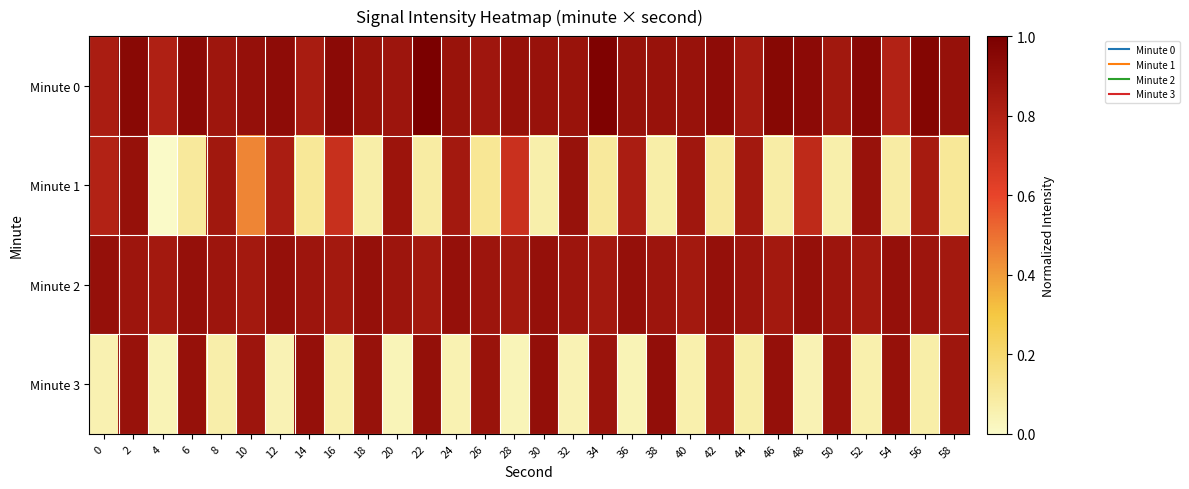

Which series has the largest total across all categories?

Minute 0